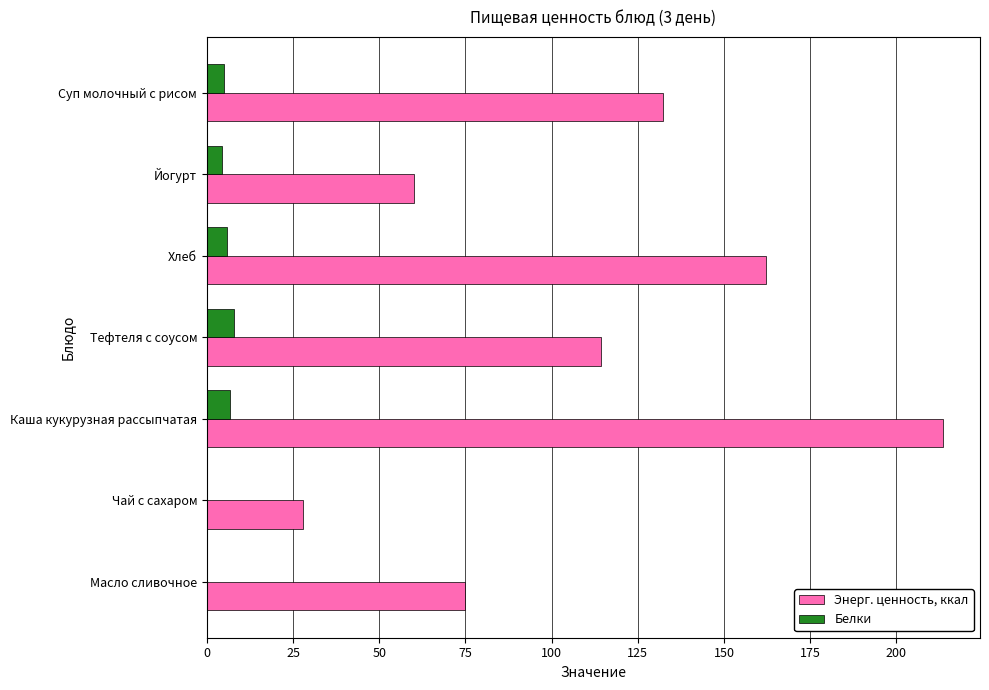

What are all the series names shown in the legend?

Энерг. ценность, ккал, Белки